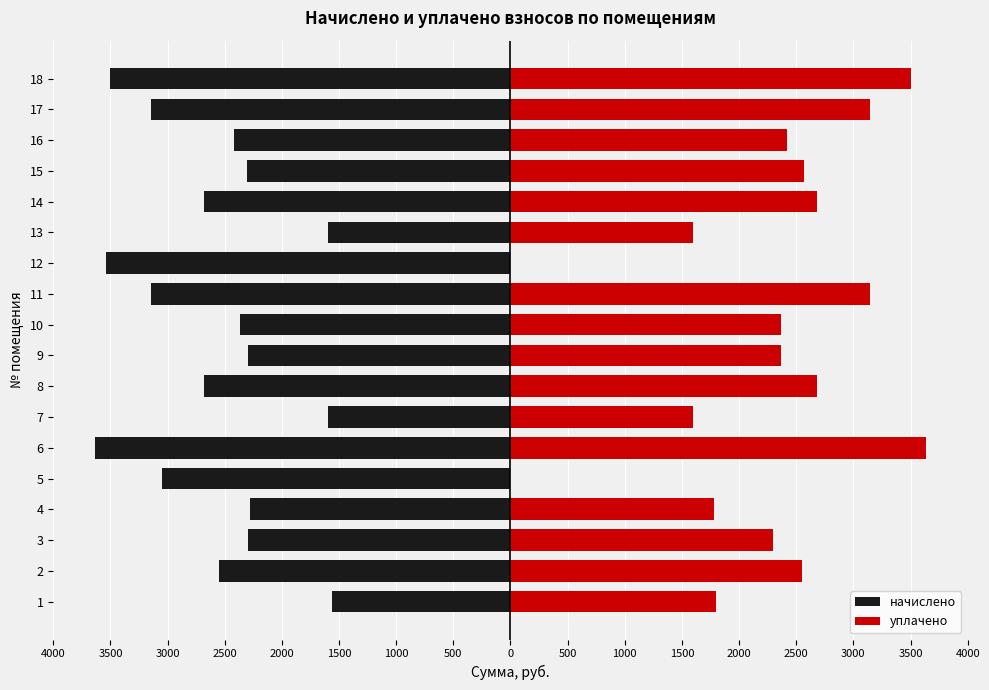

What value does the уплачено series have at 14?

2680.3